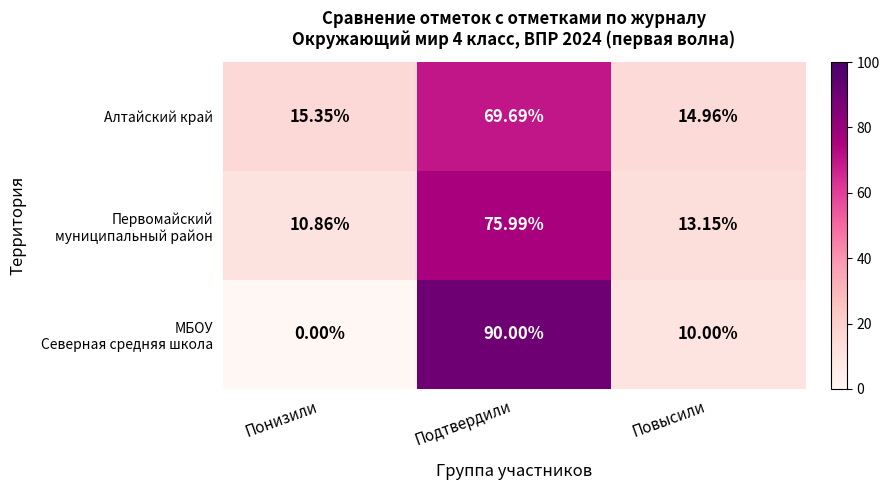

Which category has the lowest value across all series?

Понизили